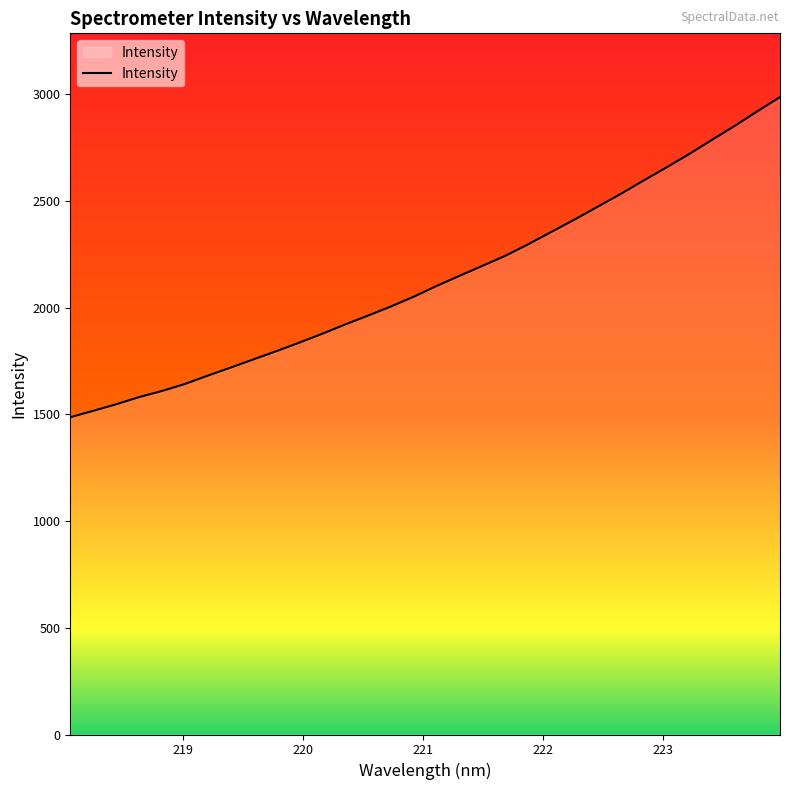

What is the greatest value displayed?

2987.4